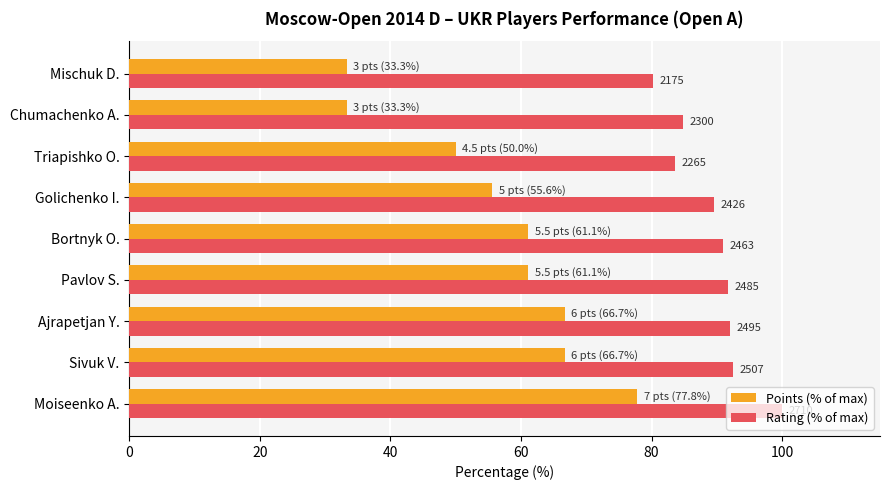

At how many categories does at least one series exceed 62?

9